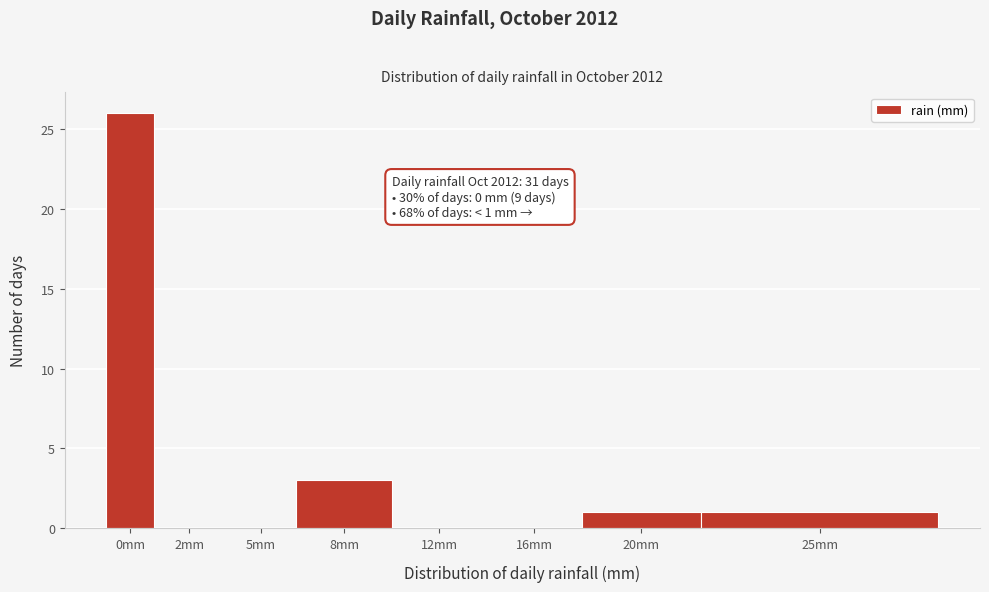

Reading left to right, extract all data points from this chart.

0mm=26	2mm=0	5mm=0	8mm=3	12mm=0	16mm=0	20mm=1	25mm=1